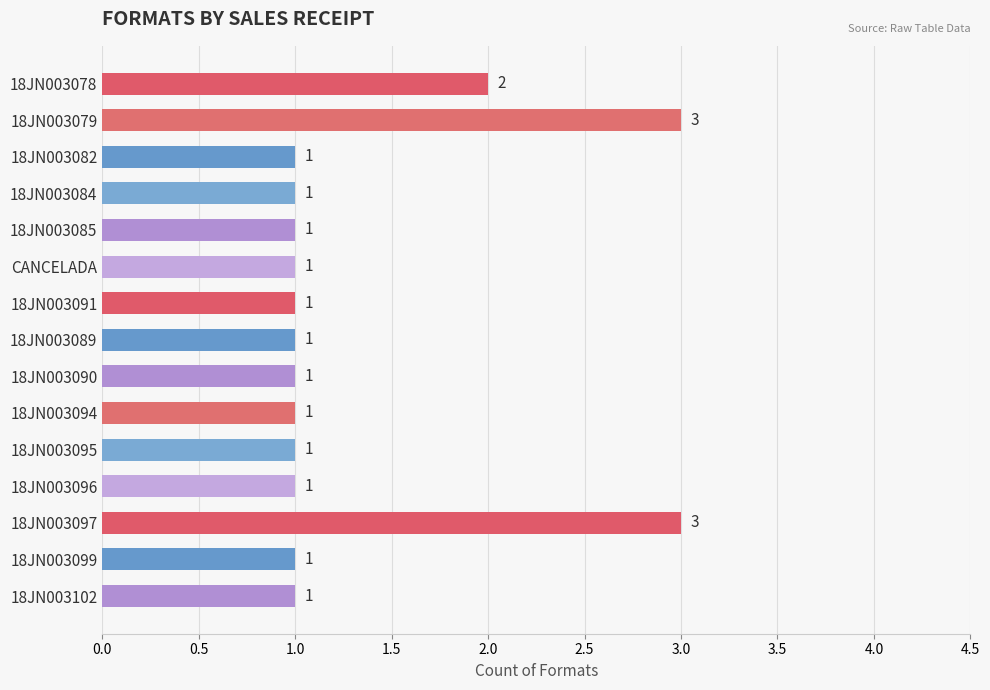

The value at 18JN003084 is 2. True or false?

False